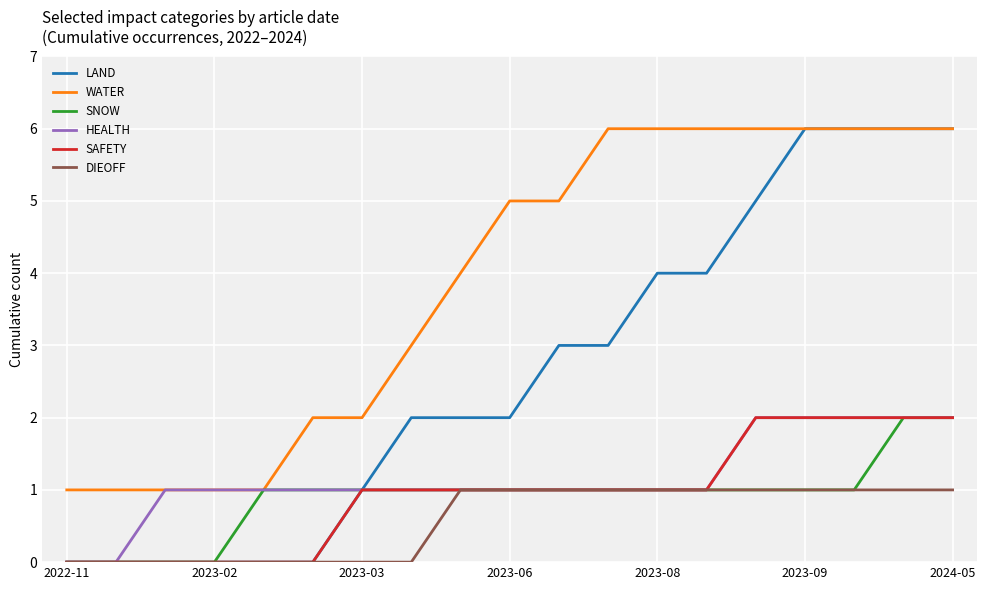

Which series has the largest total across all categories?

WATER